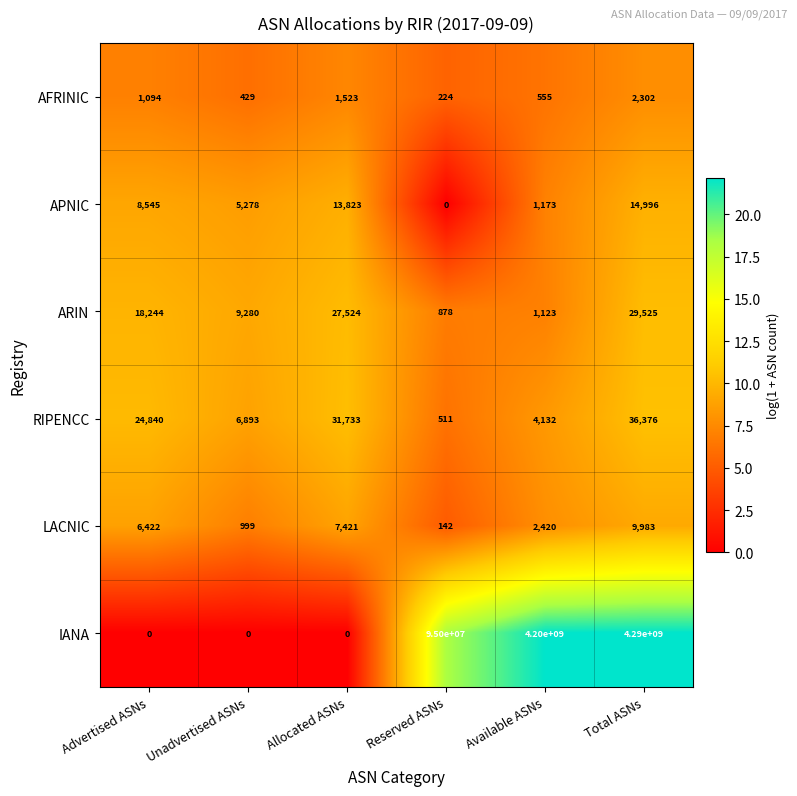

Rank the series by their maximum value, from lowest to highest.

AFRINIC, LACNIC, APNIC, ARIN, RIPENCC, IANA